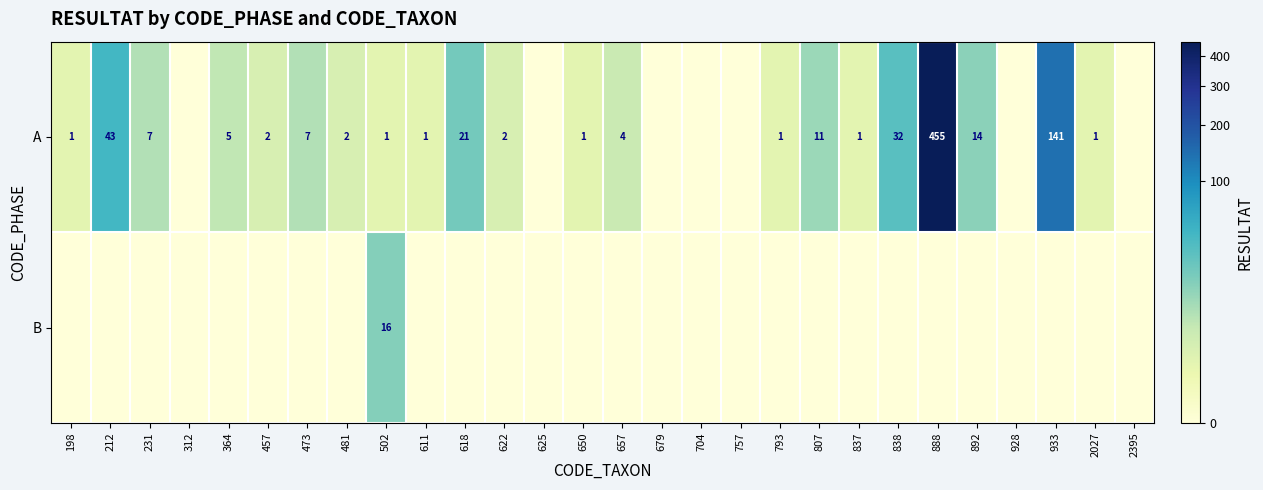

Which category has the lowest value across all series?

312